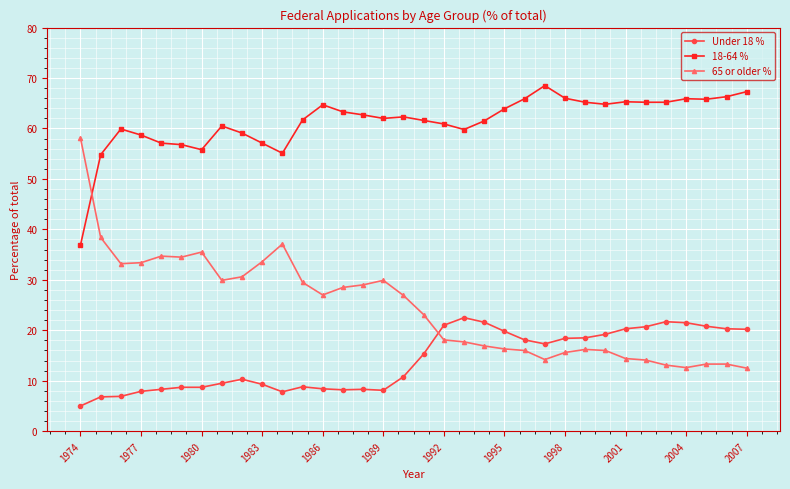

Does the chart display data point markers on the line(s)?

Yes